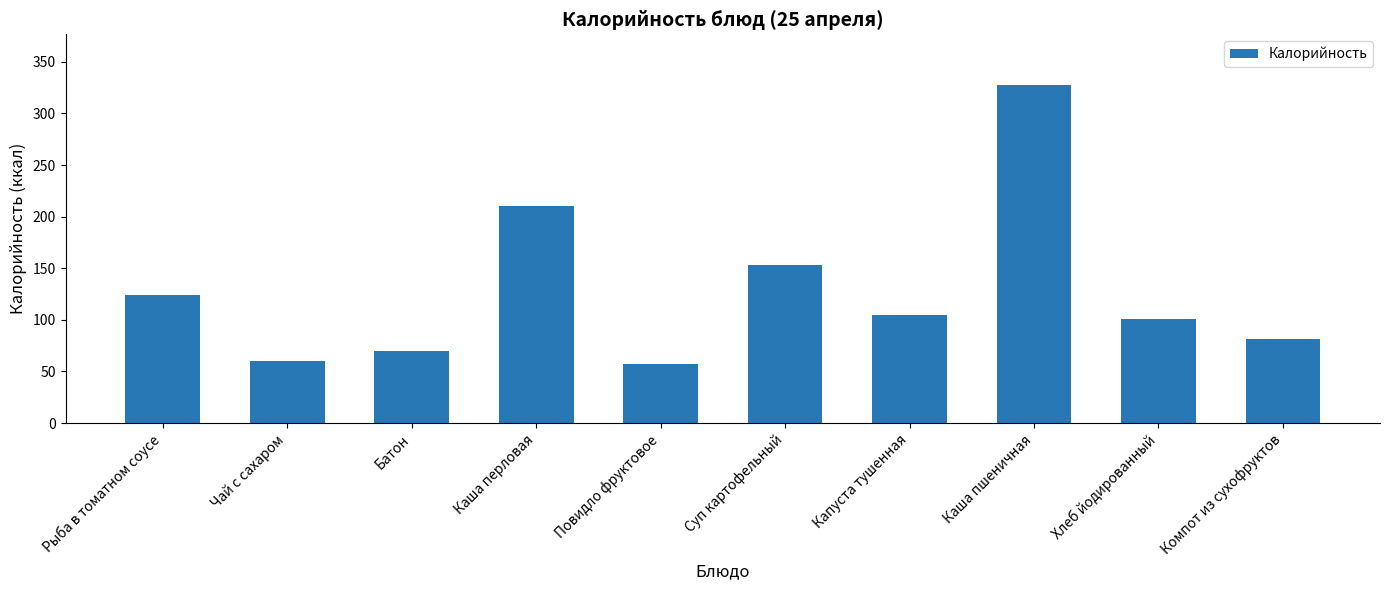

What is the label of the 10th bar from the left?

Компот из сухофруктов